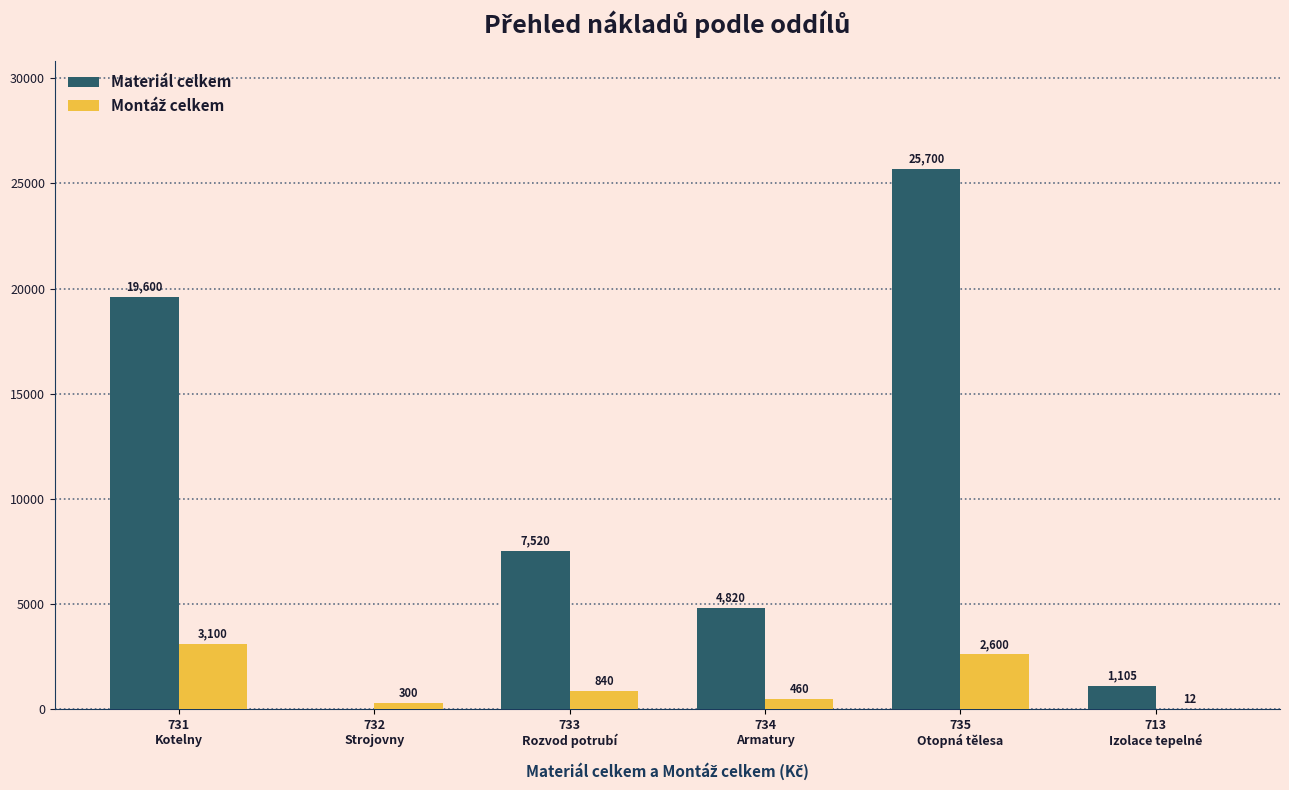

How many series are shown in this chart?

2